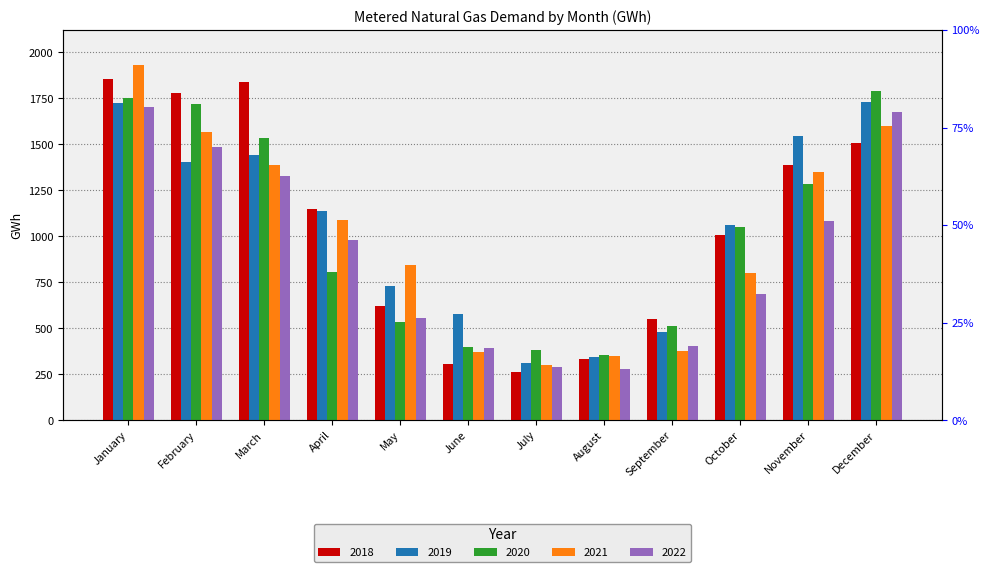

What is the sum of all 2020 values?

12122